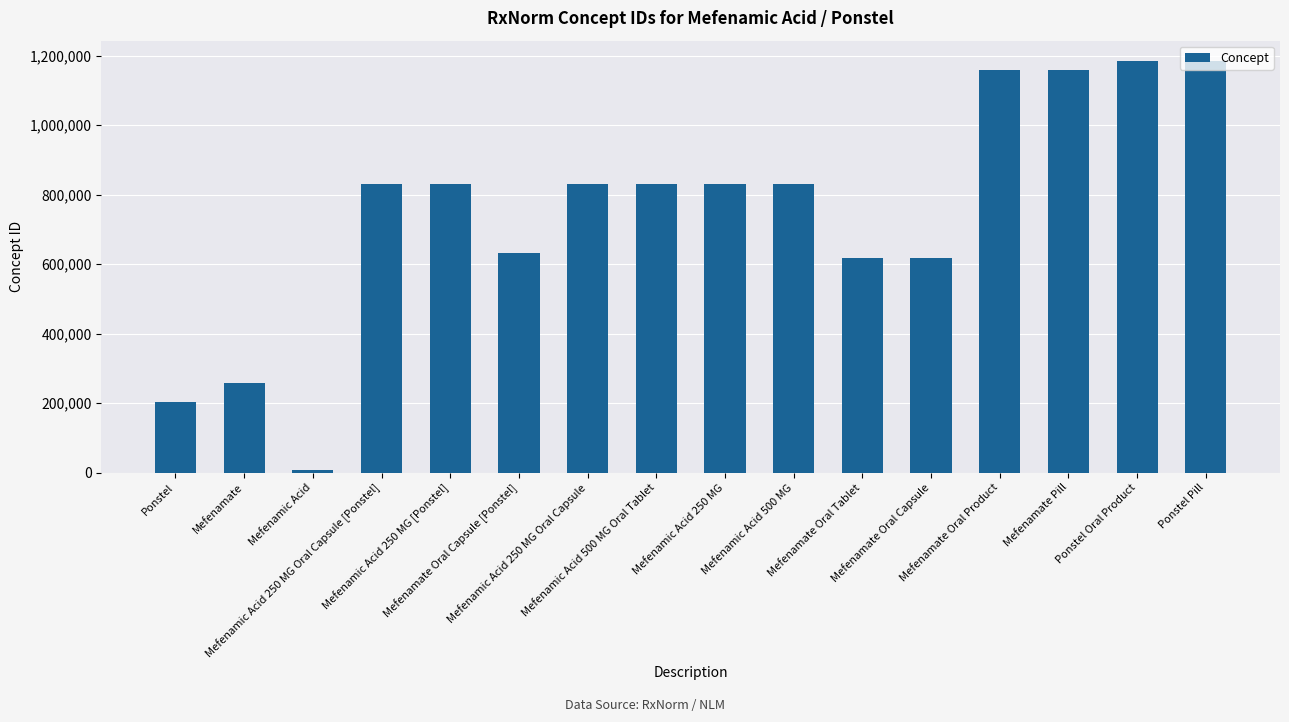

What is the difference between the maximum and minimum values?

1177375